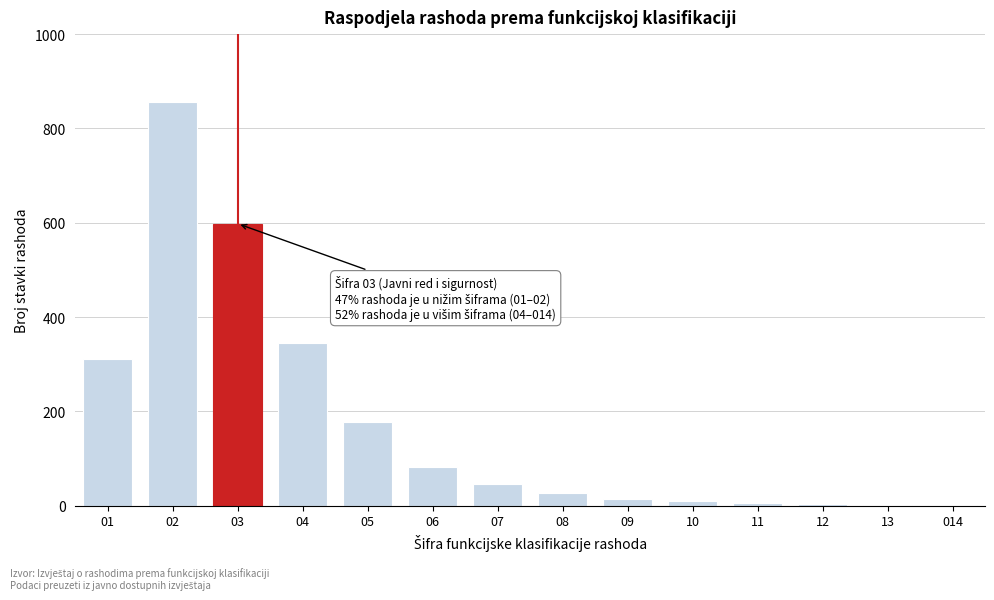

What is the sum of all values?

2483